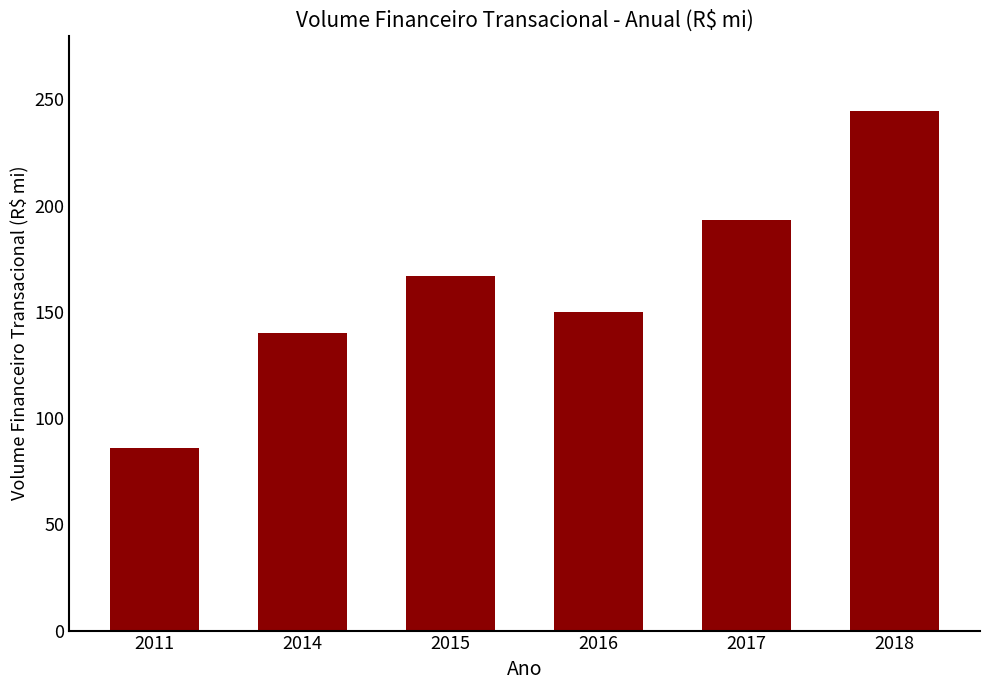

How many categories are shown in the chart?

6